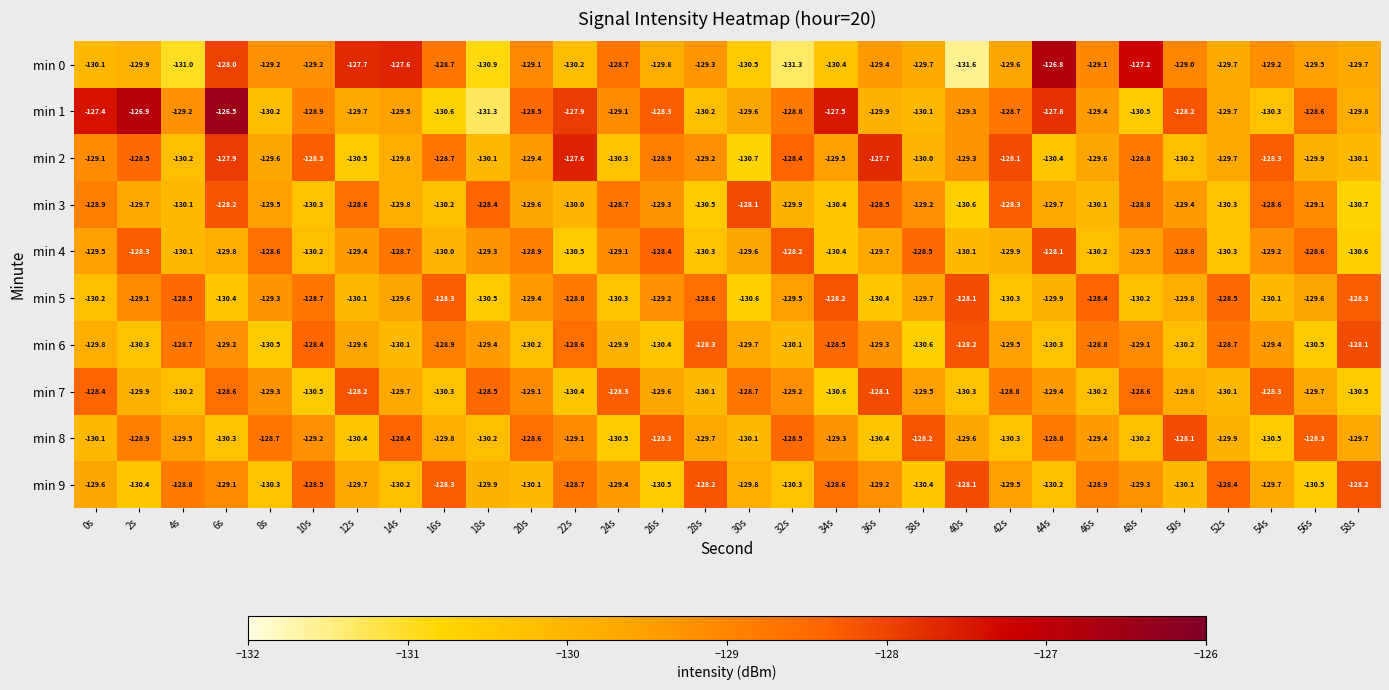

What is the difference between the maximum and minimum values in the min 9 series?

2.4